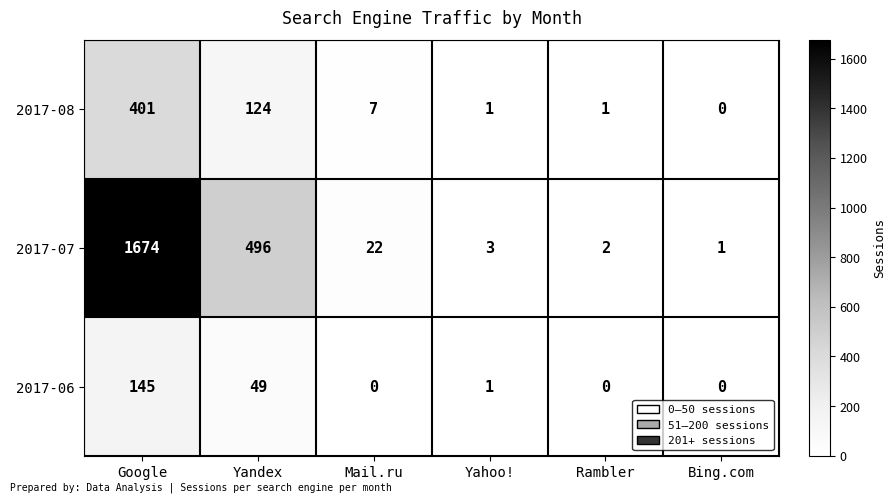

Is the value of 2017-06 at Google greater than the value of 2017-07 at Yahoo!?

Yes